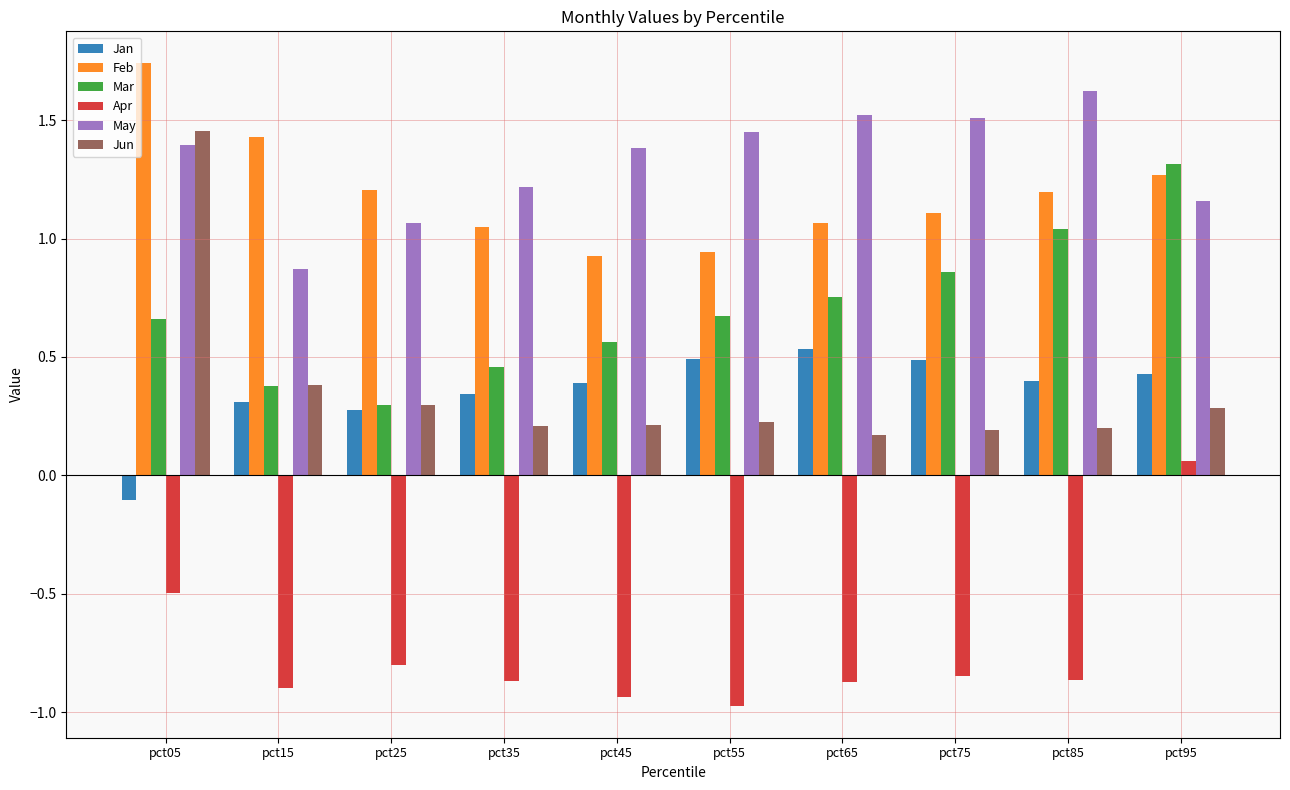

What are all the series names shown in the legend?

Jan, Feb, Mar, Apr, May, Jun